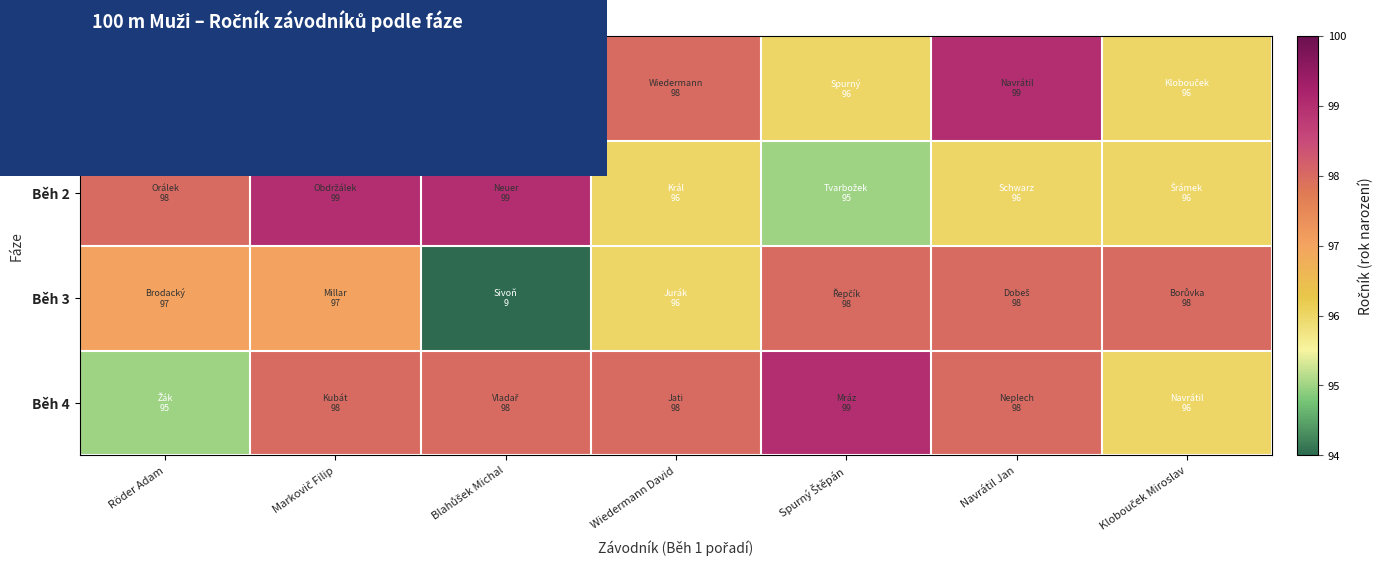

Which series has the largest total across all categories?

Běh 1